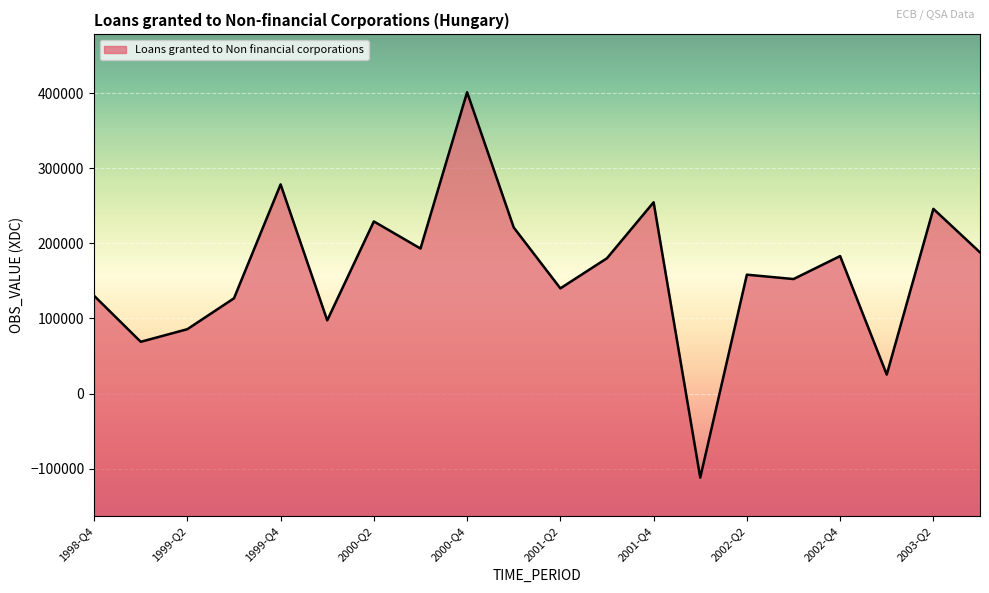

Where is the first local maximum?

1999-Q4